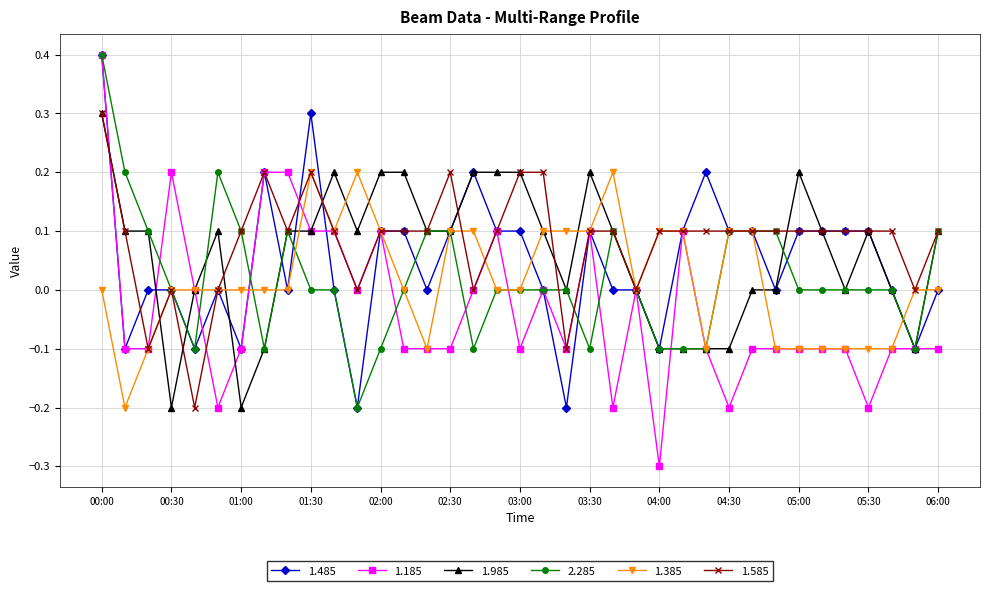

True or false: 1.385 has more than 2 interior local peaks.

True